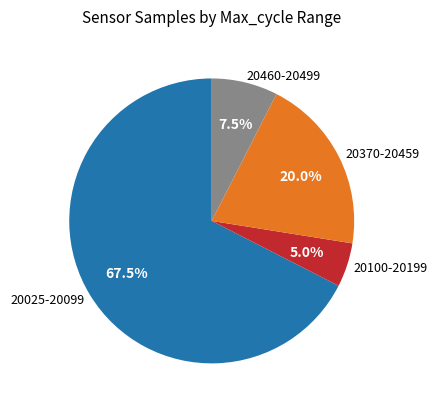

Rank the categories by value from lowest to highest.

20100-20199, 20460-20499, 20370-20459, 20025-20099